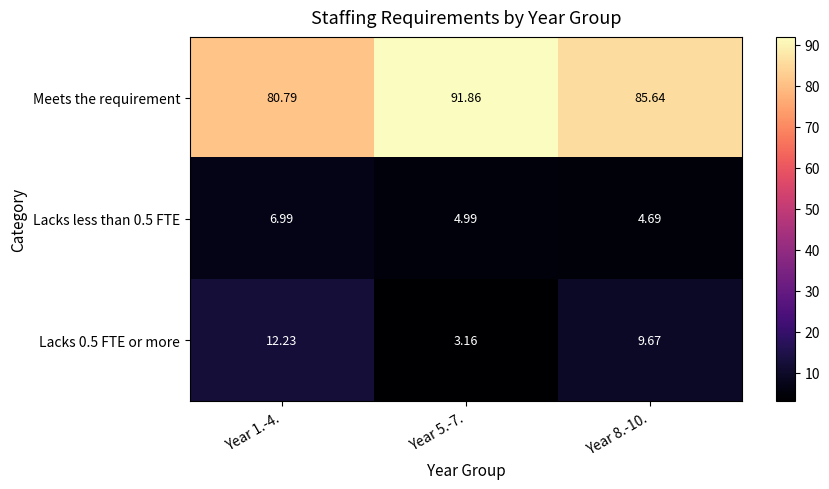

Is the value of Meets the requirement at Year 1.-4. greater than the value of Lacks 0.5 FTE or more at Year 5.-7.?

Yes